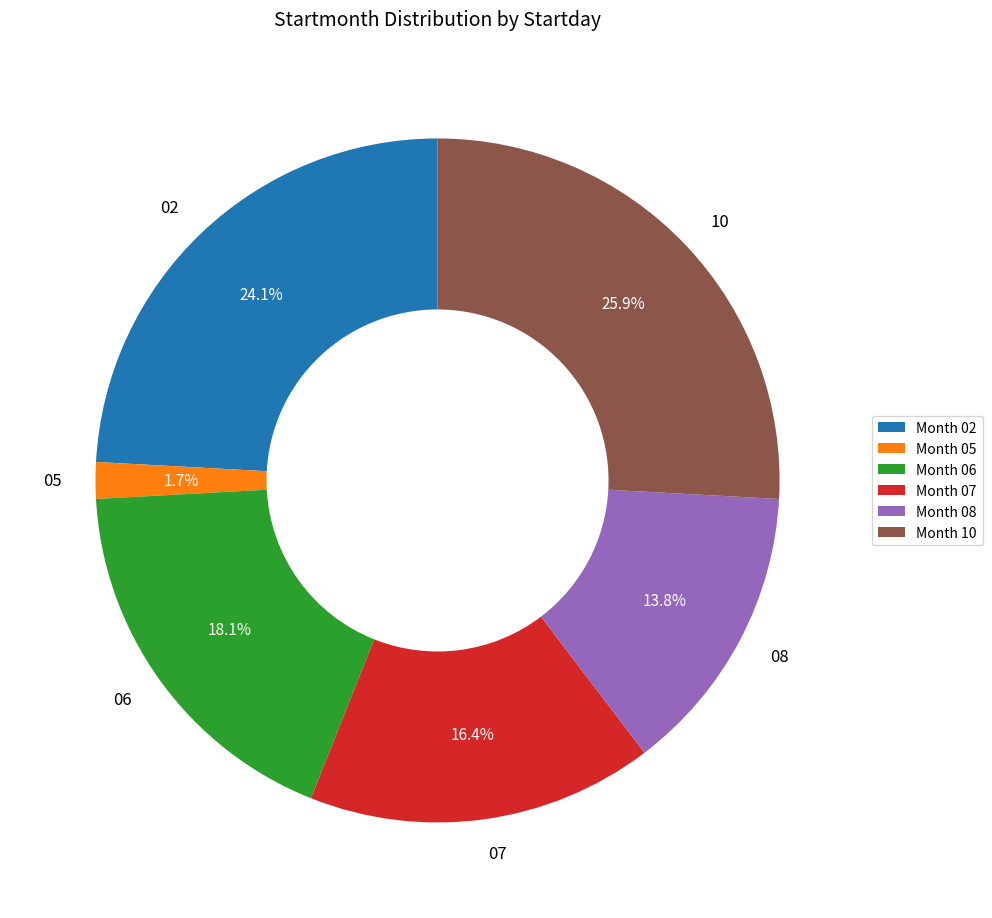

What percentage do 06 and 05 together represent?

19.8%